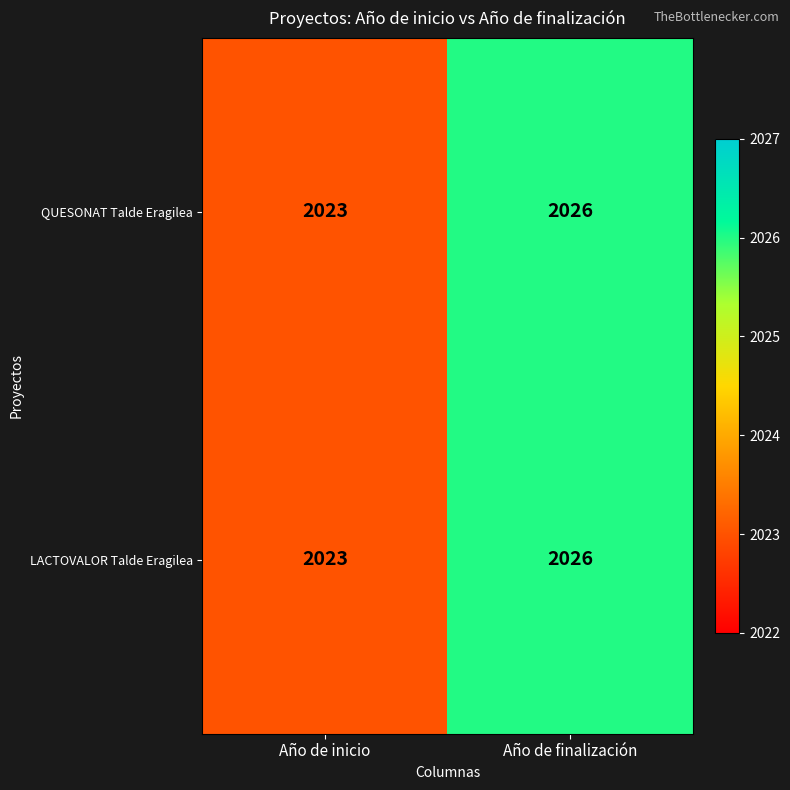

List the labels in order of LACTOVALOR Talde Eragilea value, largest first.

Año de finalización, Año de inicio